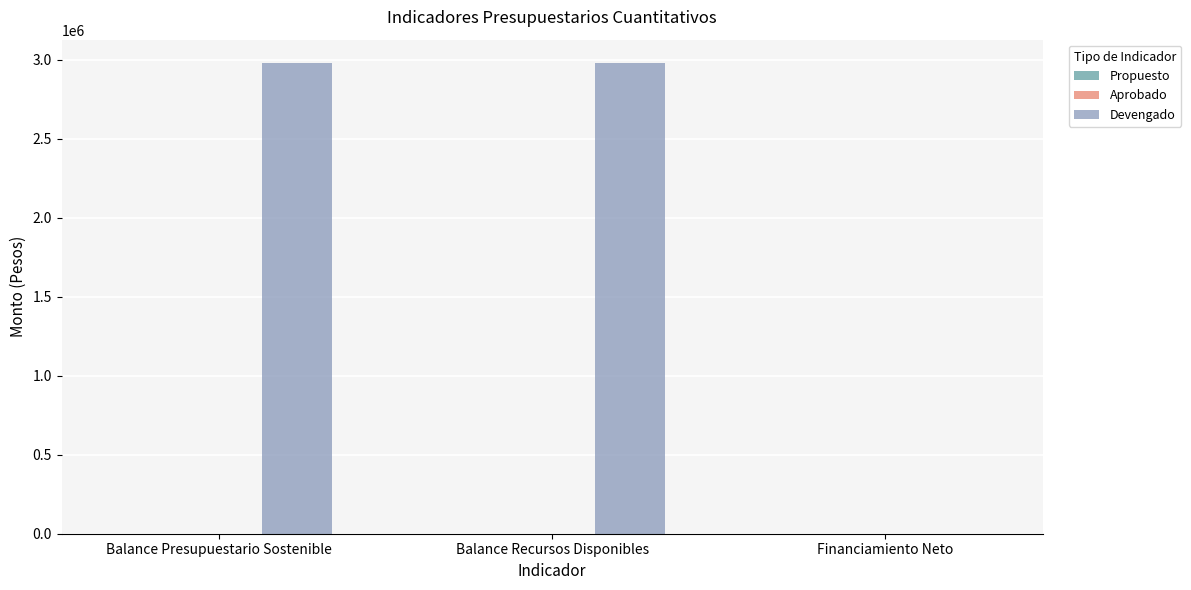

The chart shows a value of 0.0 at Financiamiento Neto. True or false?

True